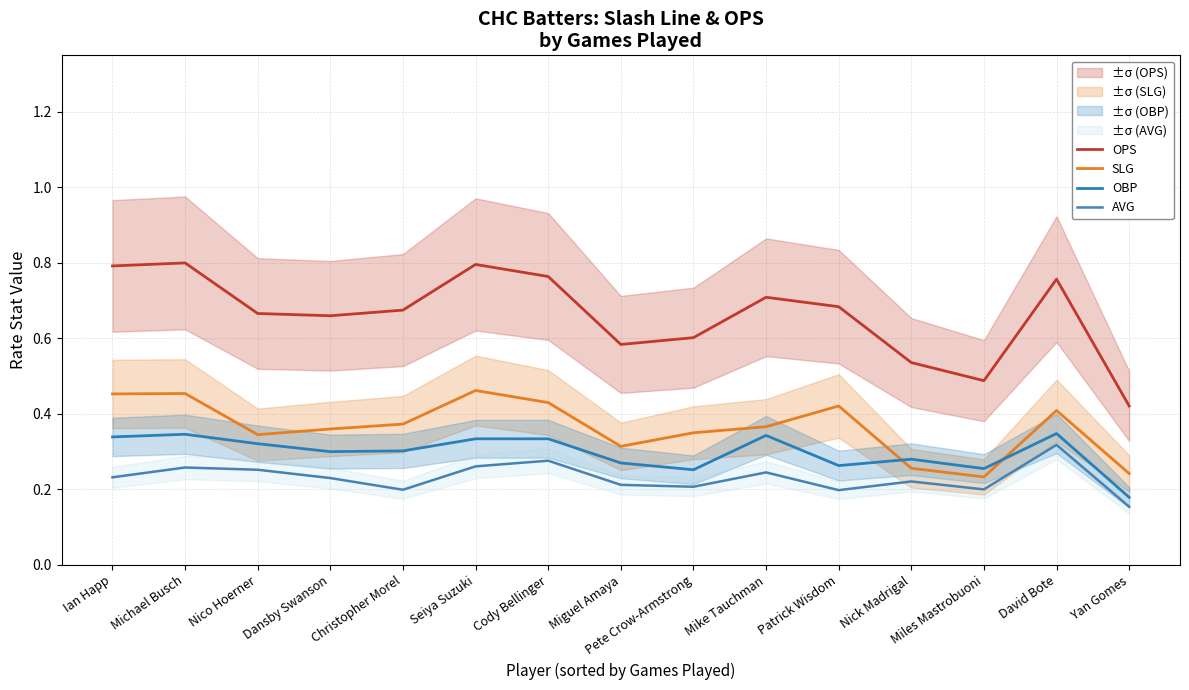

Reading left to right, extract all data points from this chart.

OPS: 0.8	0.8	0.7	0.7	0.7	0.8	0.8	0.6	0.6	0.7	0.7	0.5	0.5	0.8	0.4
SLG: 0.5	0.5	0.3	0.4	0.4	0.5	0.4	0.3	0.3	0.4	0.4	0.3	0.2	0.4	0.2
OBP: 0.3	0.3	0.3	0.3	0.3	0.3	0.3	0.3	0.3	0.3	0.3	0.3	0.3	0.3	0.2
AVG: 0.2	0.3	0.3	0.2	0.2	0.3	0.3	0.2	0.2	0.2	0.2	0.2	0.2	0.3	0.2